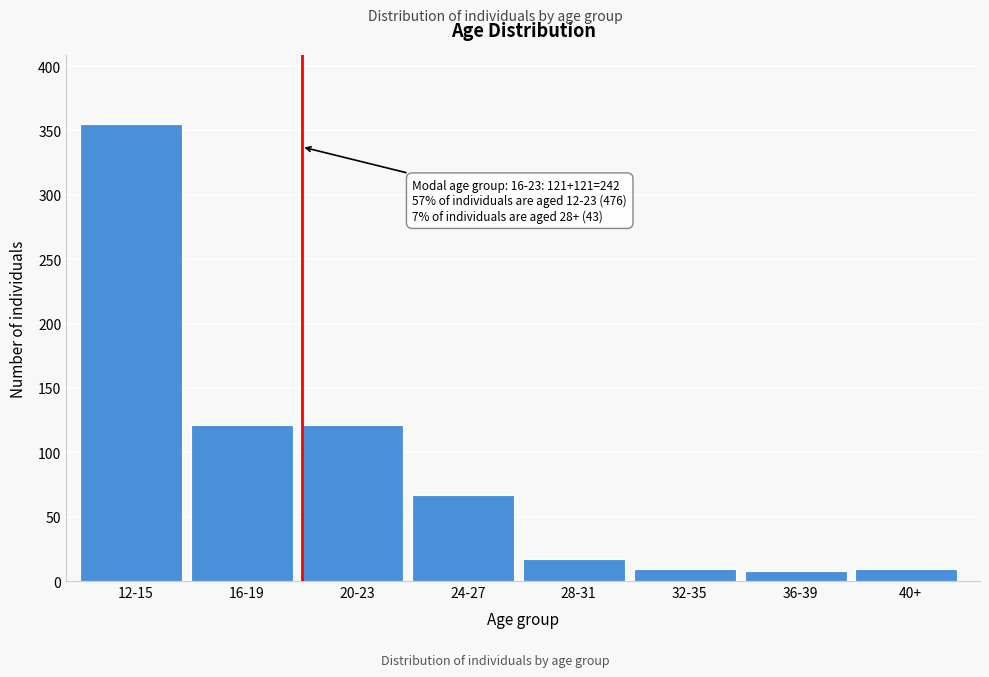

What is the label of the 6th bar from the right?

20-23